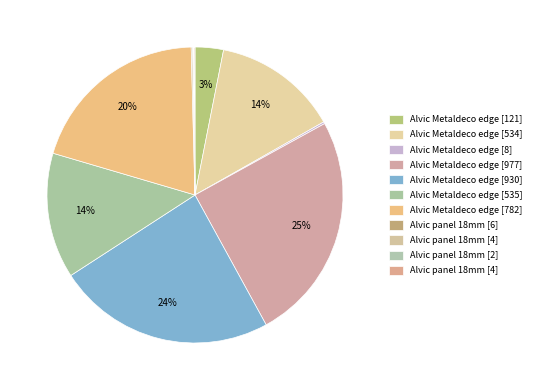

How many segments does this pie chart have?

11